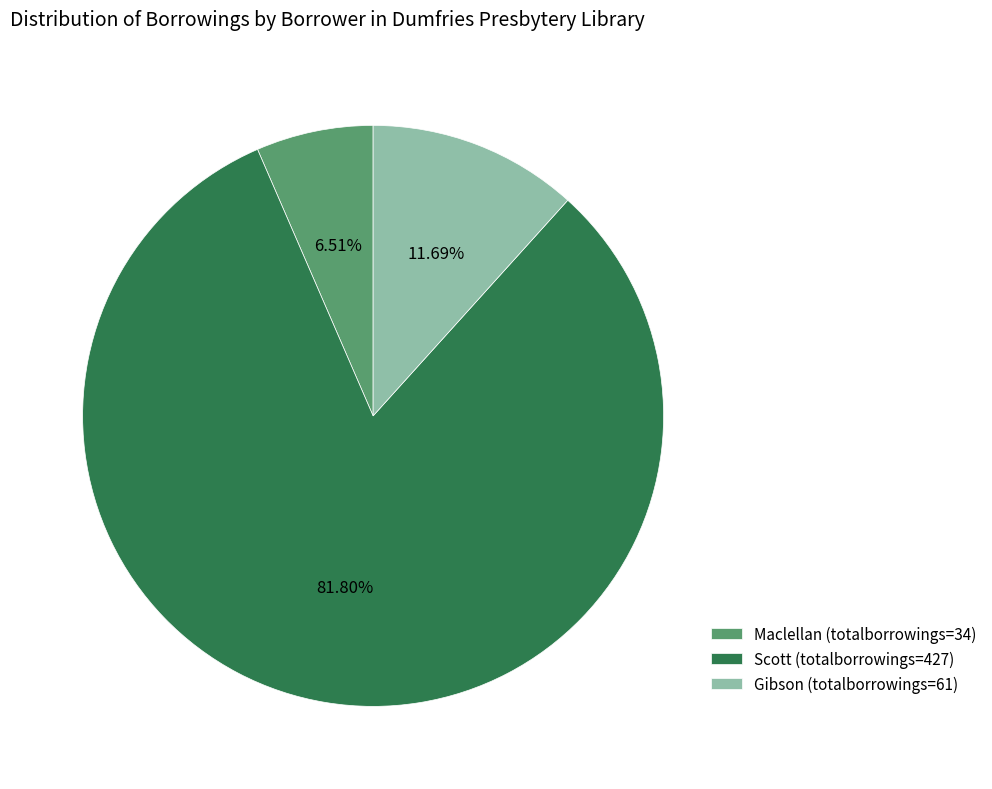

Which category has the biggest portion of the pie?

Scott (totalborrowings=427)